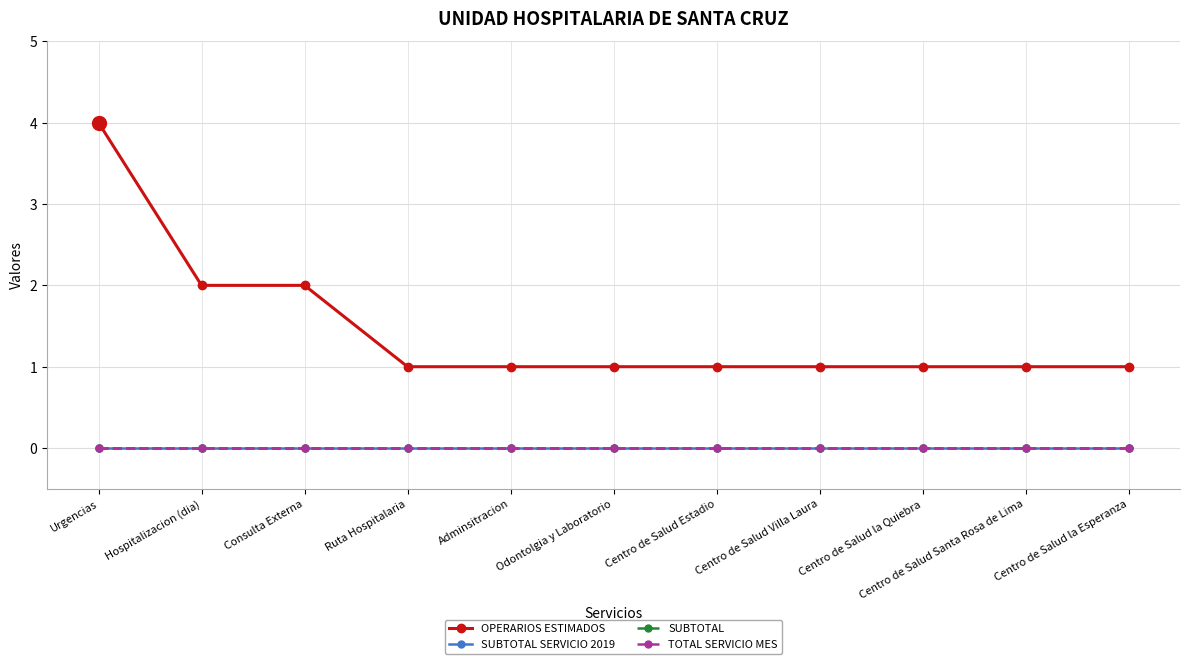

Reading right to left, list all the values displayed in this chart.

OPERARIOS ESTIMADOS: 1	1	1	1	1	1	1	1	2	2	4
SUBTOTAL SERVICIO 2019: 0	0	0	0	0	0	0	0	0	0	0
SUBTOTAL: 0	0	0	0	0	0	0	0	0	0	0
TOTAL SERVICIO MES: 0	0	0	0	0	0	0	0	0	0	0